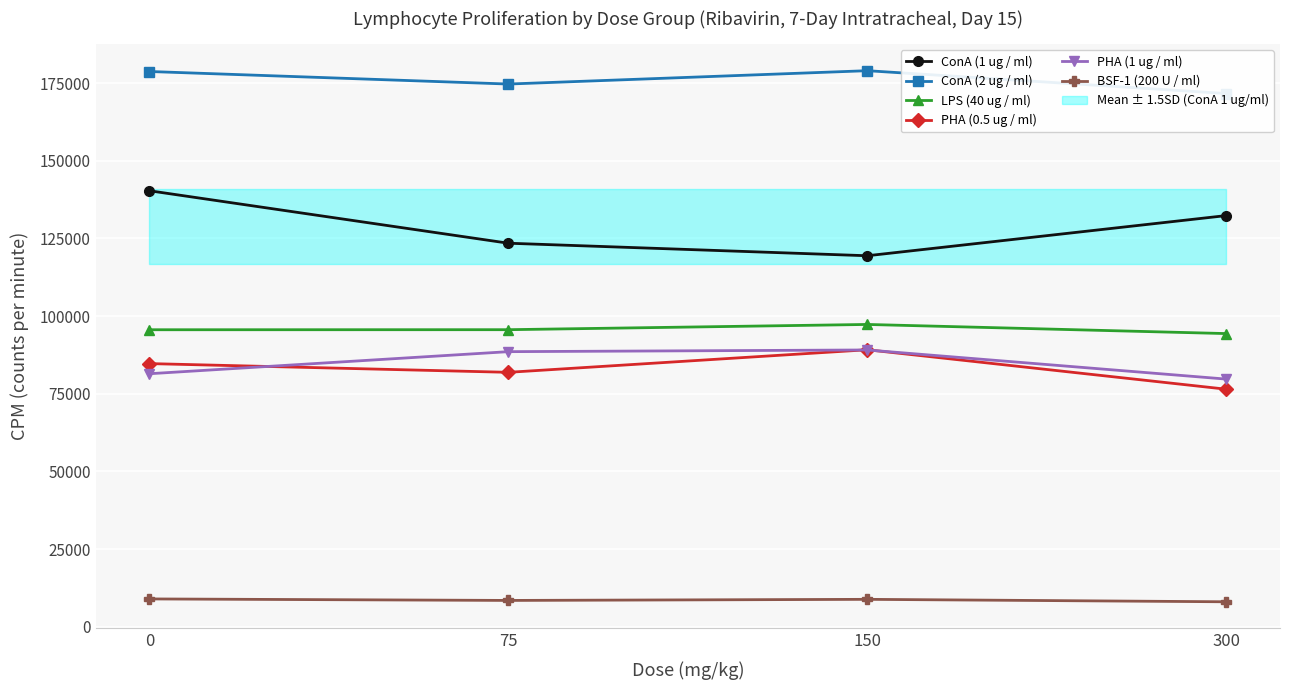

Reading right to left, list all the values displayed in this chart.

ConA (1 ug / ml): 132328	119404	123438	140320
ConA (2 ug / ml): 171614	178969	174669	178707
LPS (40 ug / ml): 94354	97292	95604	95586
PHA (0.5 ug / ml): 76451	89146	81884	84692
PHA (1 ug / ml): 79704	89078	88534	81432
BSF-1 (200 U / ml): 8026	8814	8460	8945